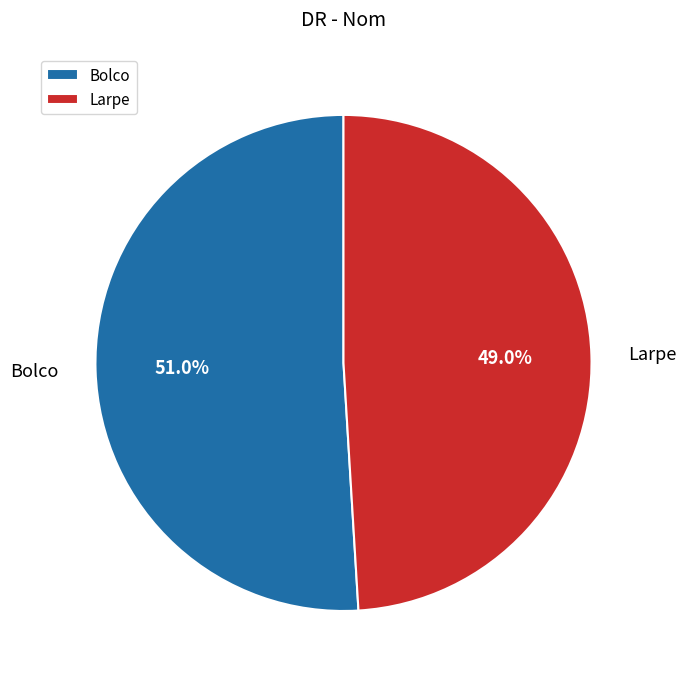

Which category has the smallest portion of the pie?

Larpe